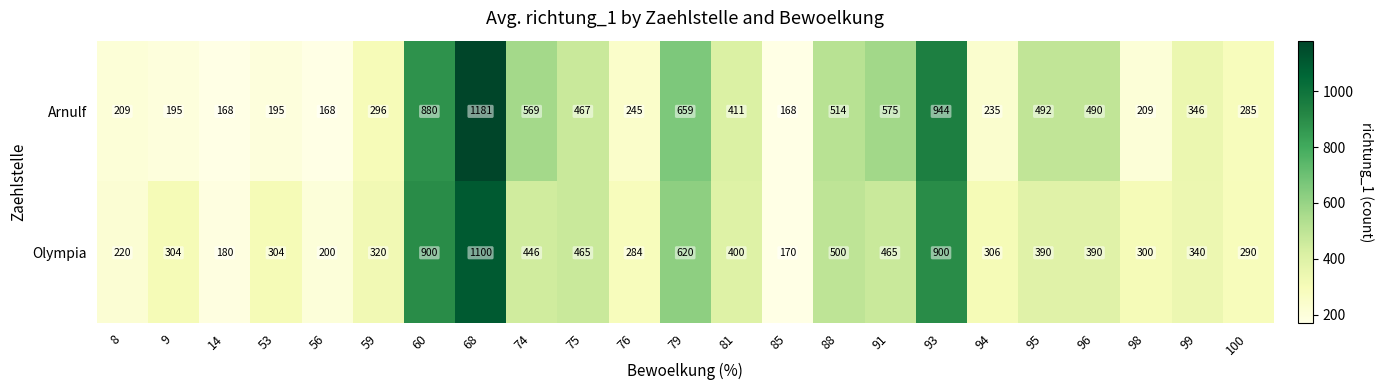

Which label corresponds to the largest value in the chart?

68